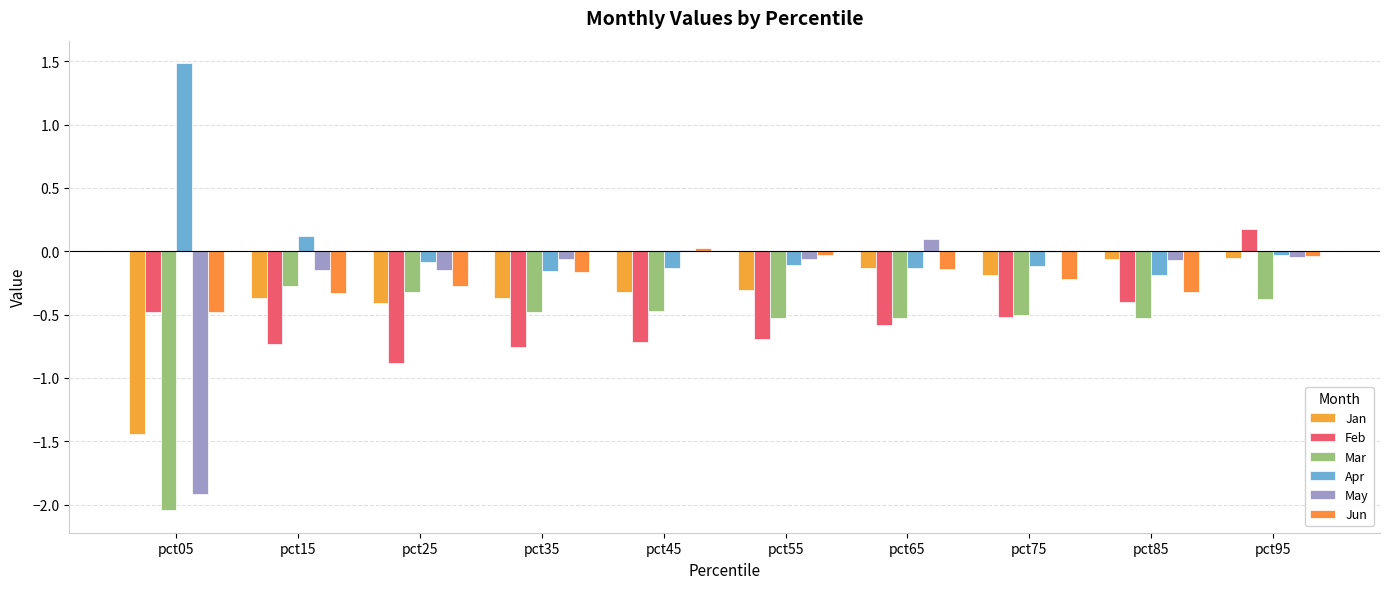

How many groups of bars are there?

10